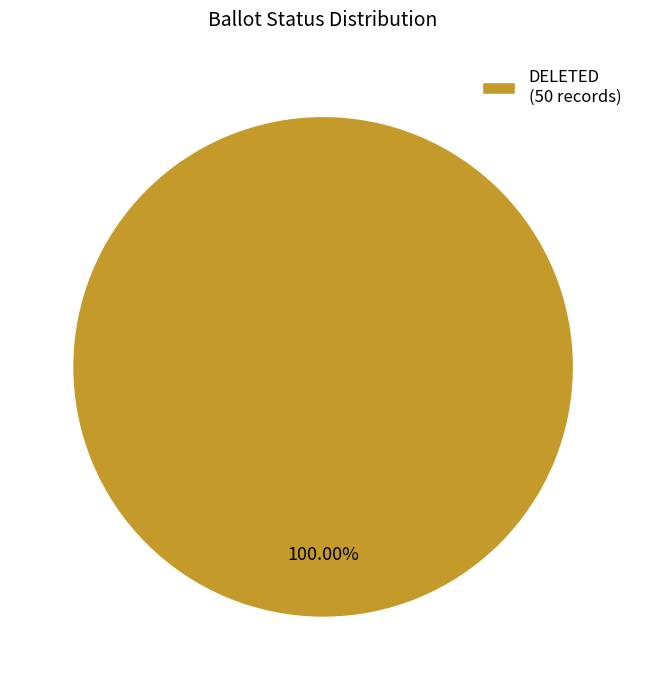

Which slice represents more than half of the pie?

DELETED (50 records)